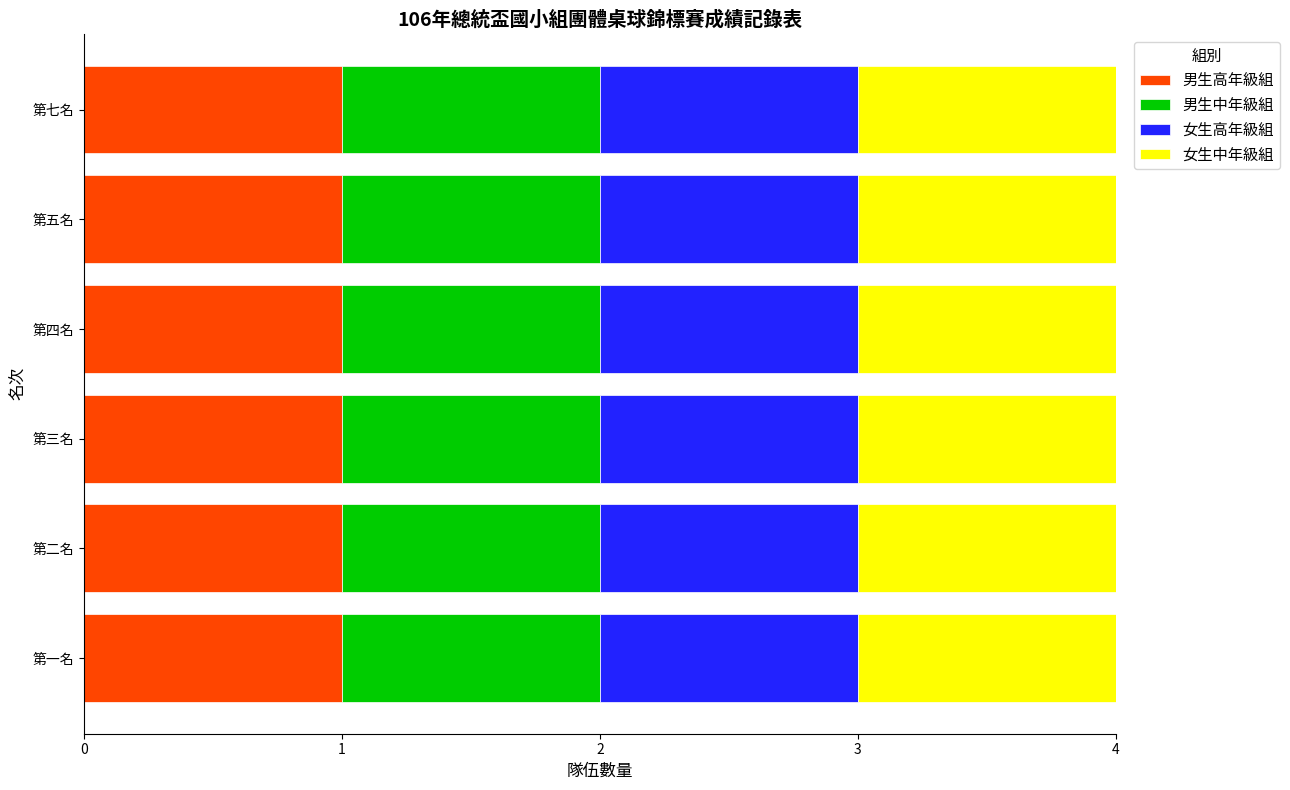

At which label is 女生中年級組 closest to 4?

第四名